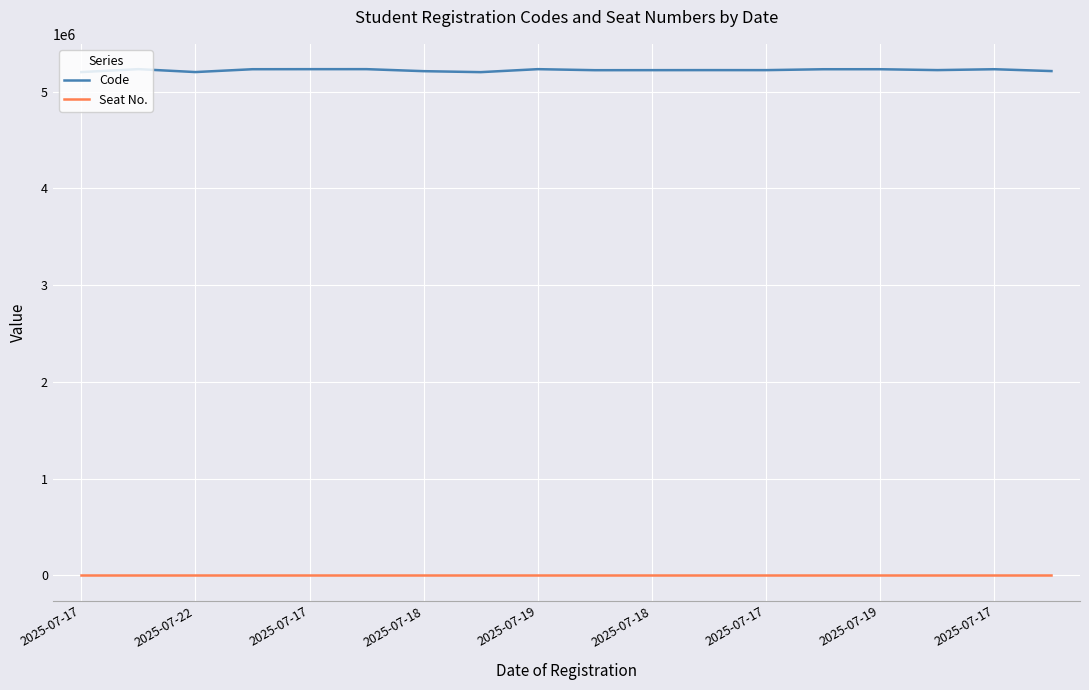

Which series has the largest total across all categories?

Code